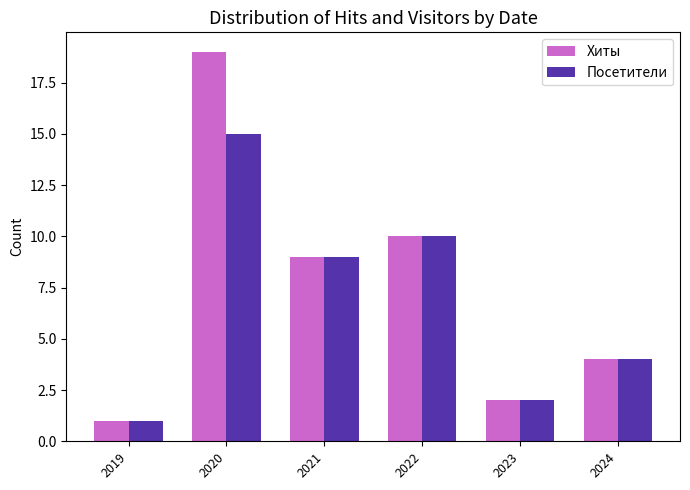

True or false: Хиты has a value of 10 at 2022.

True